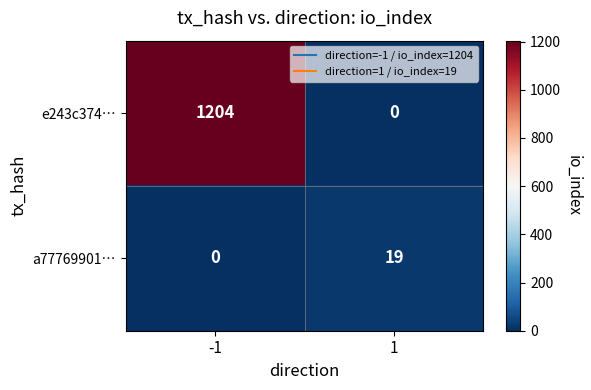

Reading left to right, what are all the values shown in this chart?

e243c374…: -1=1204	1=0
a77769901…: -1=0	1=19